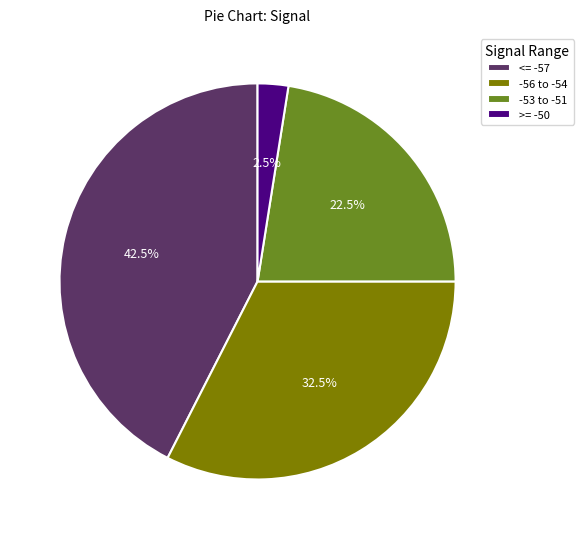

Is there any slice that represents more than half of the pie?

No